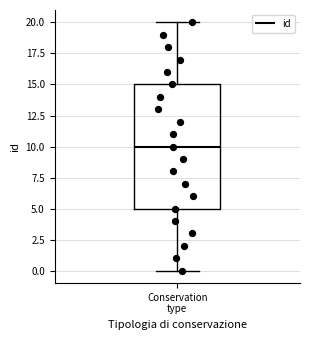

Where does the lower whisker of the box for Conservation type end on the y-axis? The values are not printed on the chart, so give them approximately, as read against the axis.

0